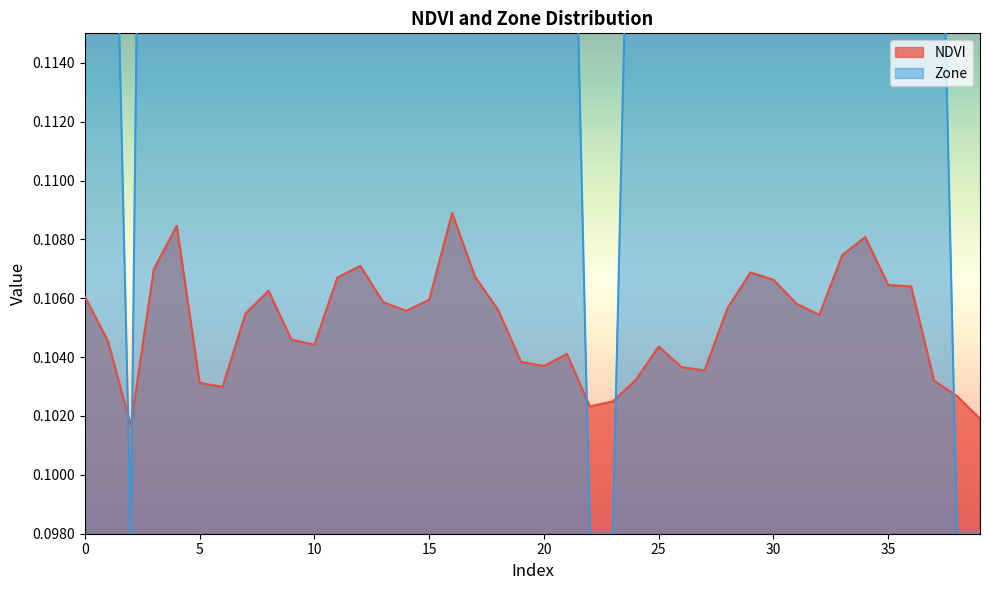

Reading right to left, extract all data points from this chart.

NDVI: 39=0.1	38=0.1	37=0.1	36=0.1	35=0.1	34=0.1	33=0.1	32=0.1	31=0.1	30=0.1	29=0.1	28=0.1	27=0.1	26=0.1	25=0.1	24=0.1	23=0.1	22=0.1	21=0.1	20=0.1	19=0.1	18=0.1	17=0.1	16=0.1	15=0.1	14=0.1	13=0.1	12=0.1	11=0.1	10=0.1	9=0.1	8=0.1	7=0.1	6=0.1	5=0.1	4=0.1	3=0.1	2=0.1	1=0.1	0=0.1
Zone: 39=0.1	38=0.1	37=0.1	36=0.2	35=0.2	34=0.2	33=0.2	32=0.2	31=0.2	30=0.2	29=0.2	28=0.2	27=0.1	26=0.1	25=0.1	24=0.1	23=0.1	22=0.1	21=0.1	20=0.1	19=0.1	18=0.2	17=0.2	16=0.2	15=0.2	14=0.2	13=0.2	12=0.2	11=0.2	10=0.1	9=0.1	8=0.2	7=0.2	6=0.1	5=0.1	4=0.2	3=0.2	2=0.1	1=0.1	0=0.2